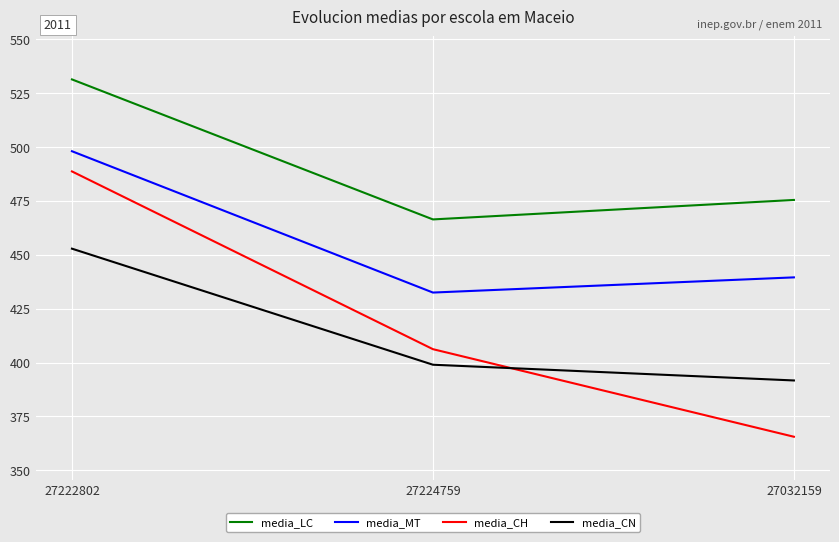

What are all the series names shown in the legend?

media_LC, media_MT, media_CH, media_CN